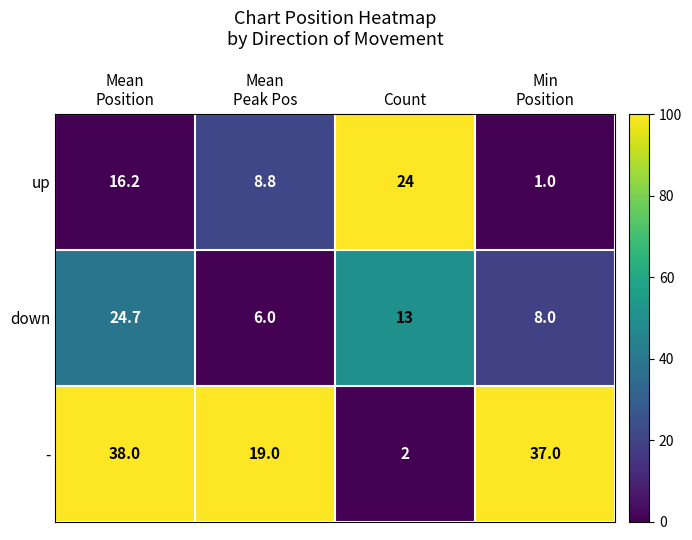

True or false: down has a value of 8.0 at Count.

False